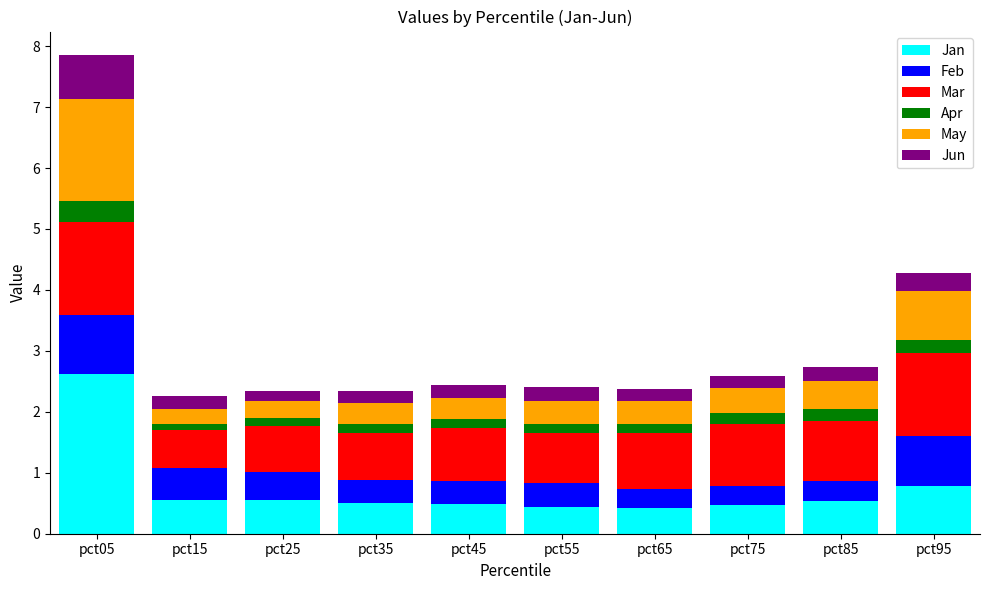

Is it true that Jan equals 0.5 at pct45?

True